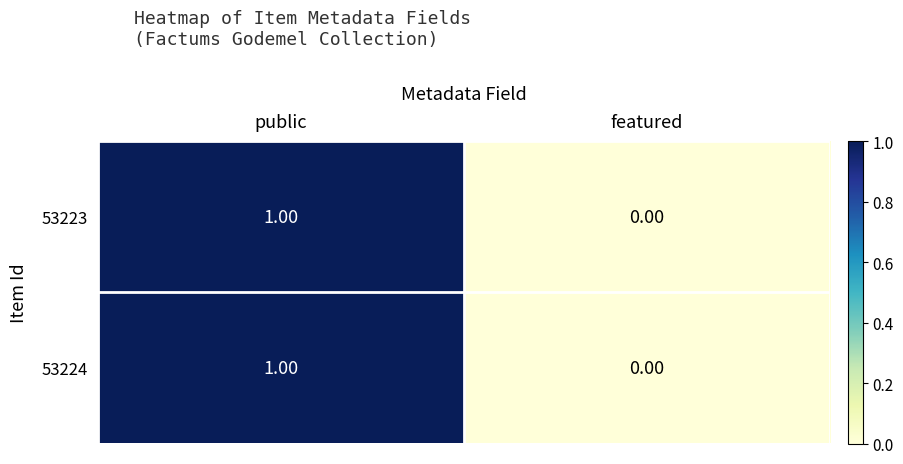

At which category does the chart reach its peak across all series?

public